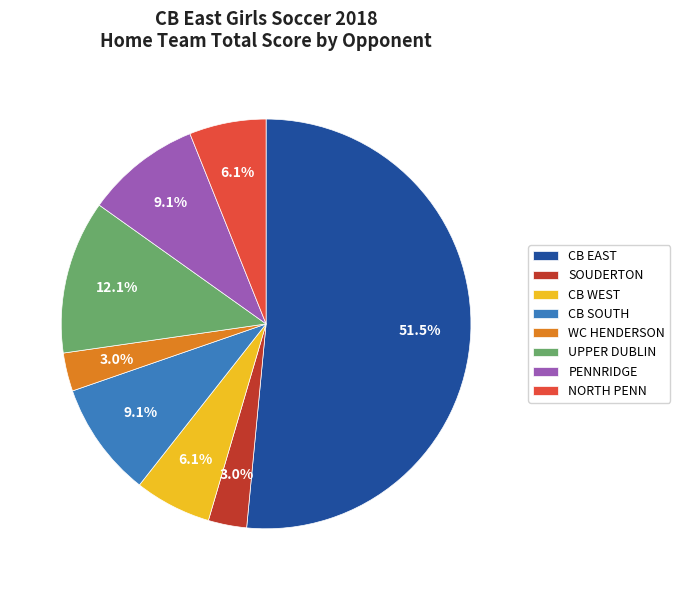

What percentage is NOT represented by CB WEST?

93.9%